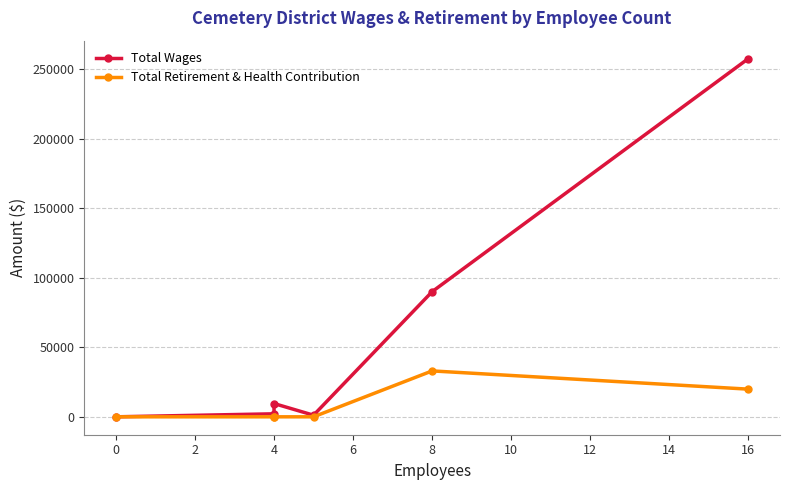

Does the chart display data point markers on the line(s)?

Yes